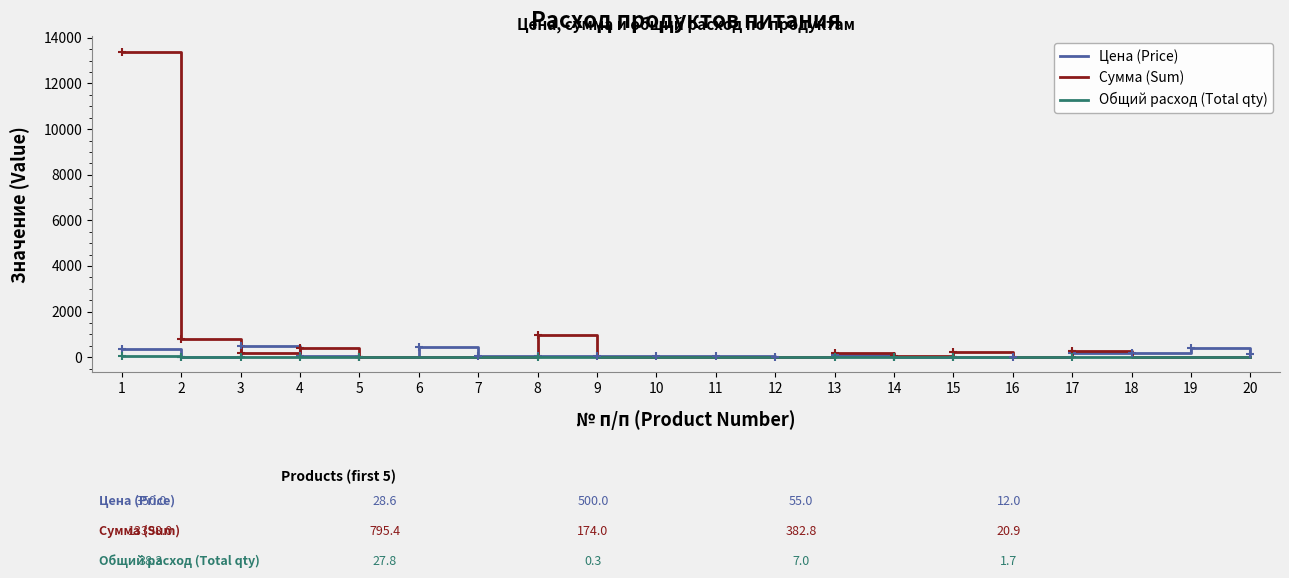

What is the sum of the Сумма (Sum) values at 8 and 13?

1181.5